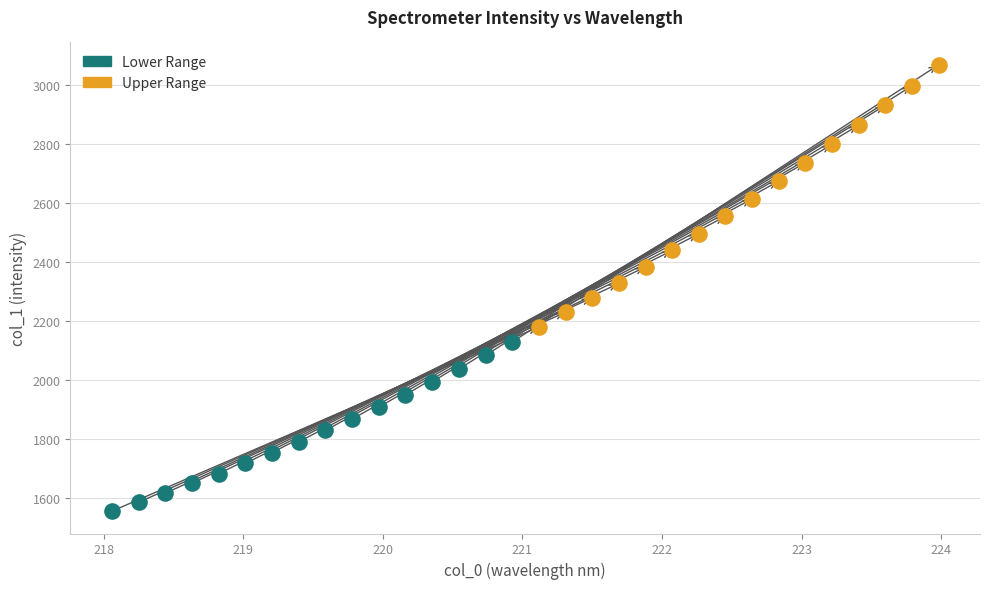

What are all the series names shown in the legend?

Lower Range, Upper Range